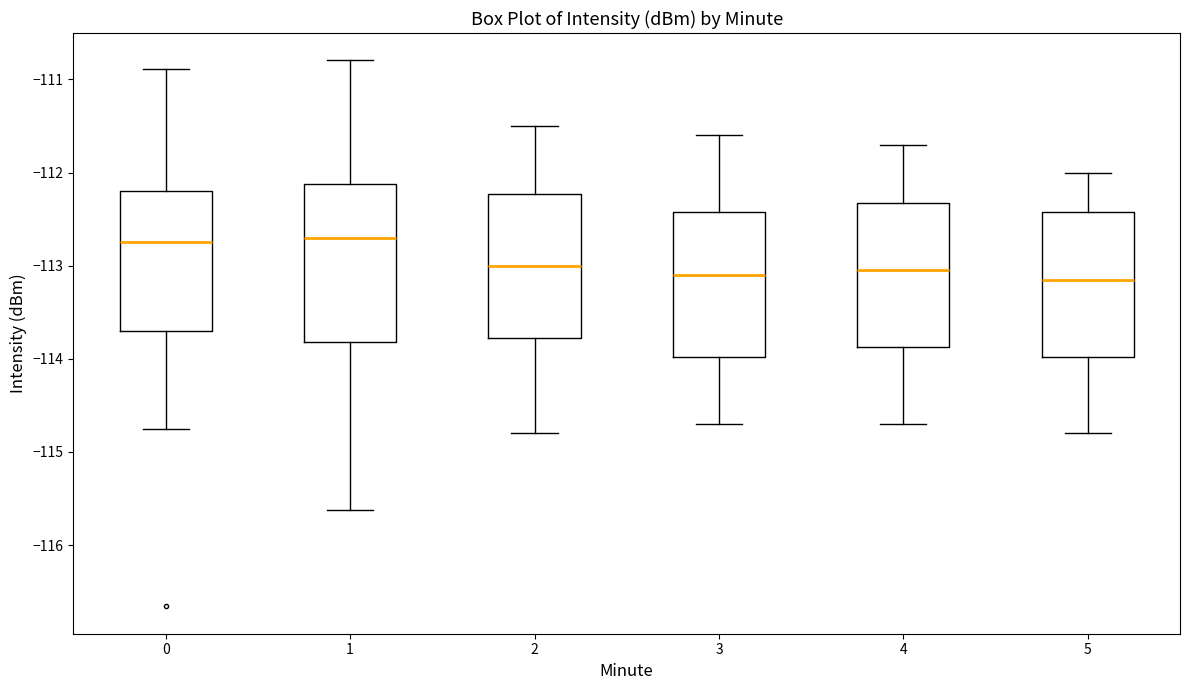

Reading left to right, read every box against the y-axis: the position of its median line, the range the box covers, and the ends of its whiskers. The values are not printed on the chart, so give them approximately, as read against the axis.

0: median -112.7, box -113.7 to -112.2, whiskers -114.8 to -110.9
1: median -112.7, box -113.8 to -112.1, whiskers -115.6 to -110.8
2: median -113.0, box -113.8 to -112.2, whiskers -114.8 to -111.5
3: median -113.1, box -114.0 to -112.4, whiskers -114.7 to -111.6
4: median -113.0, box -113.9 to -112.3, whiskers -114.7 to -111.7
5: median -113.1, box -114.0 to -112.4, whiskers -114.8 to -112.0